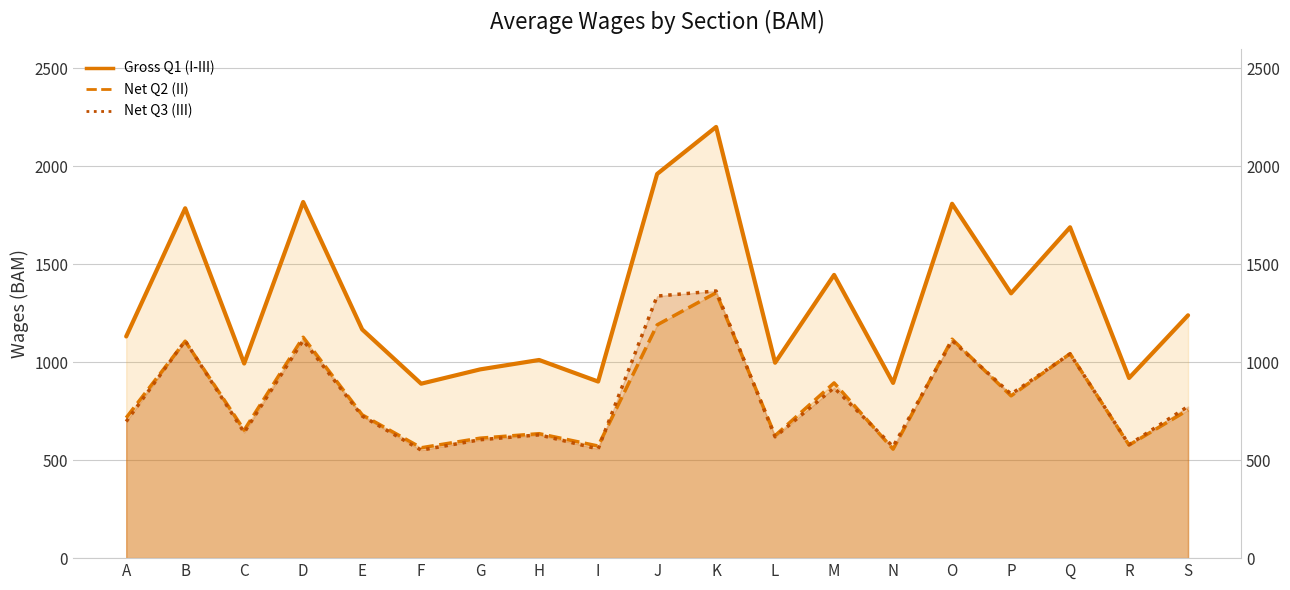

How many intersections are there between Net Q3 (III) and Net Q2 (II)?

9